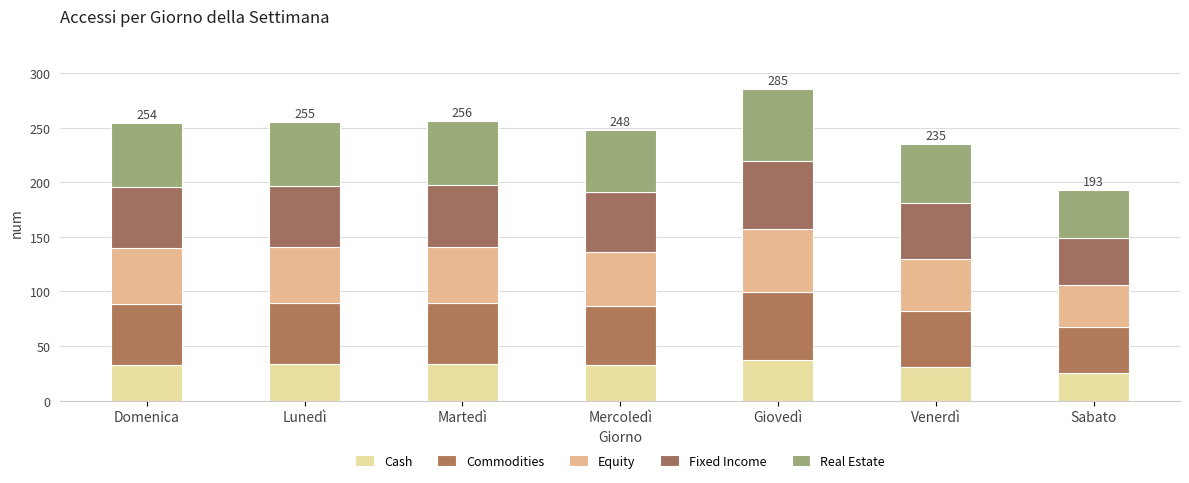

What is the difference between the Cash values at Venerdì and Sabato?

5.5